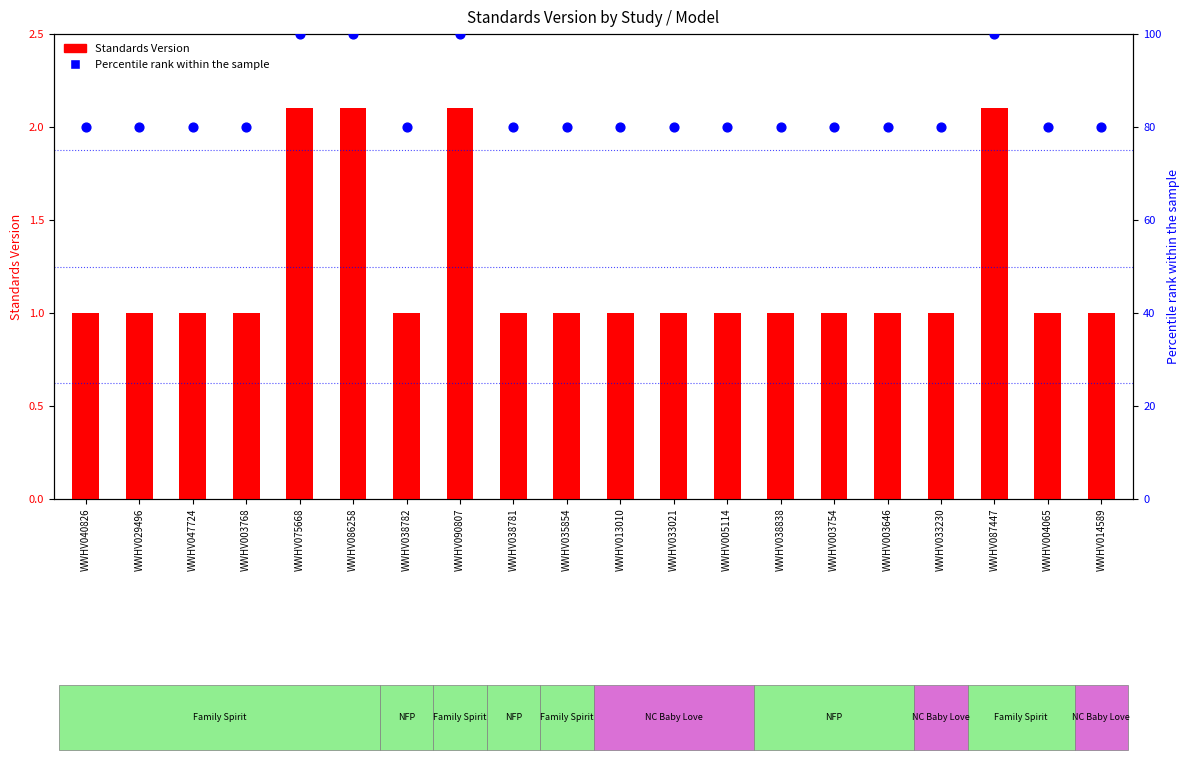

Which series has the widest spread of Y values?

Percentile rank within the sample